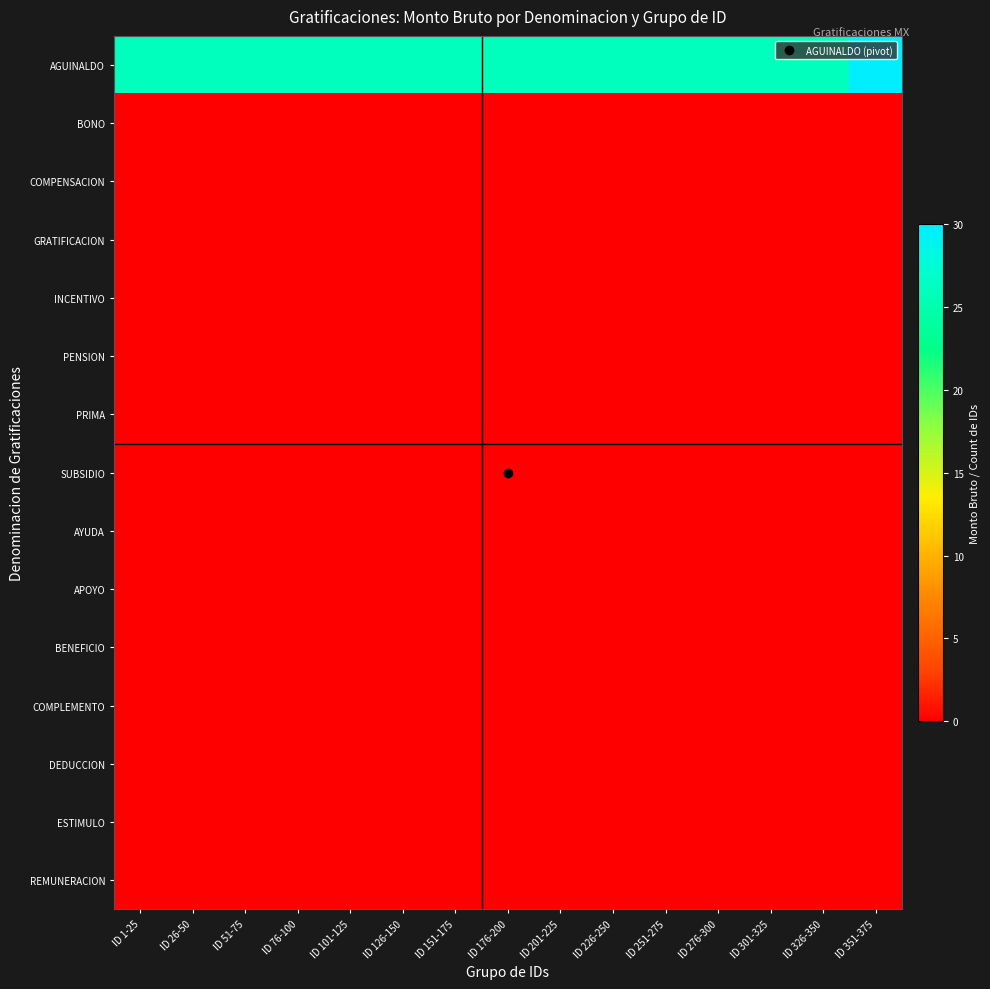

What is the spread (max minus min) of values at ID 76-100?

26